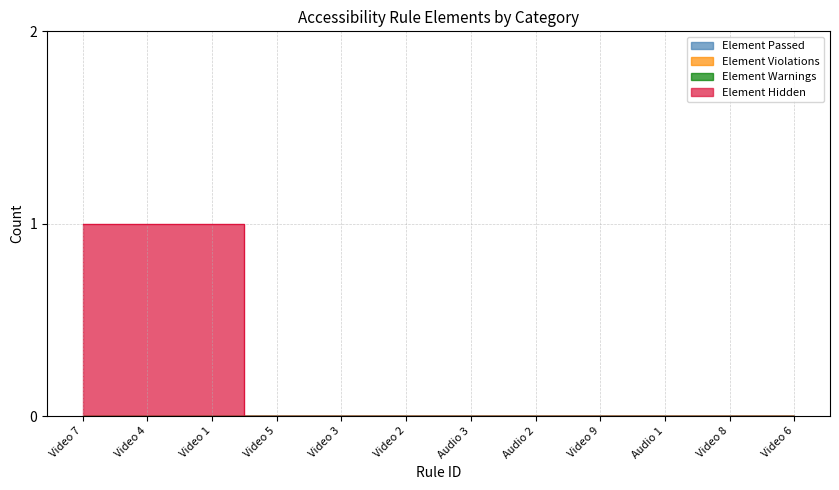

Rank the series by their maximum value, from highest to lowest.

Element Hidden, Element Passed, Element Violations, Element Warnings